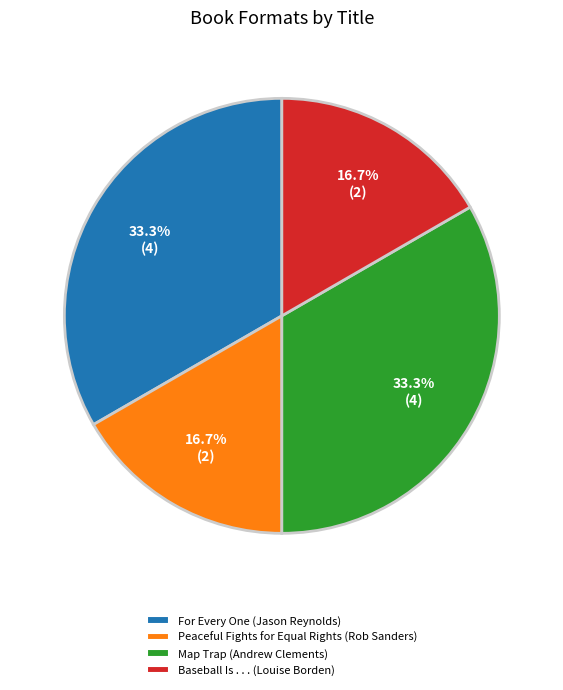

How much of the chart is everything except Baseball Is . . . (Louise Borden)?

83.3%